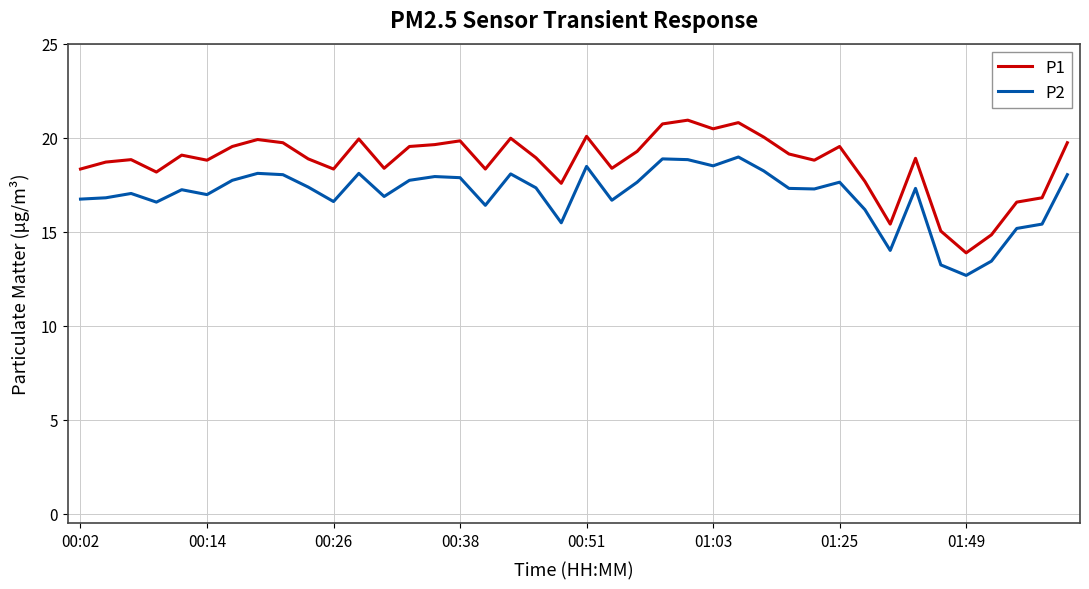

List the series in order of their peak value, lowest first.

P2, P1